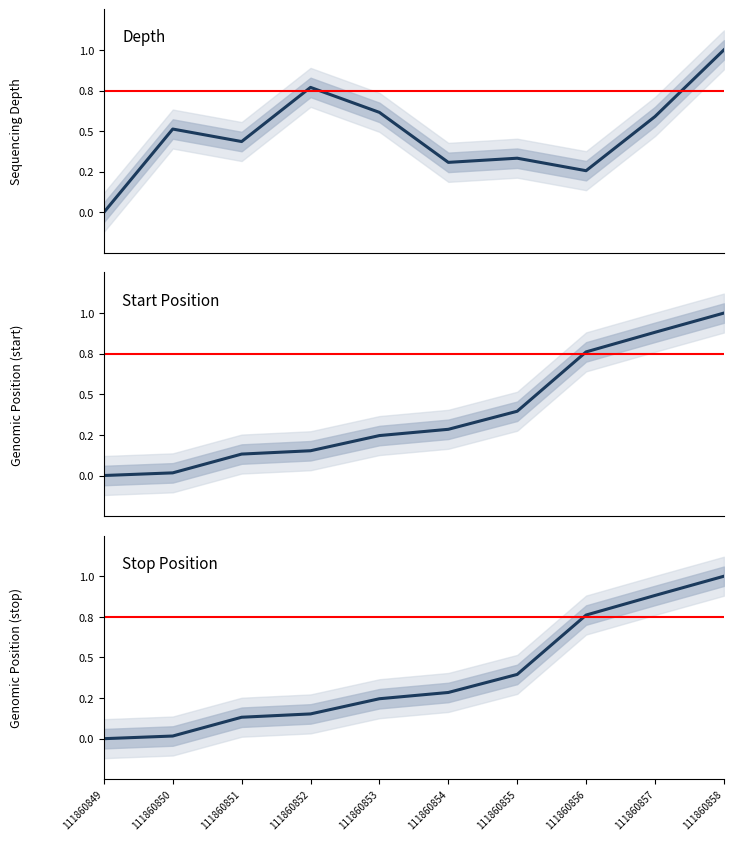

Does the chart have visible grid lines?

No